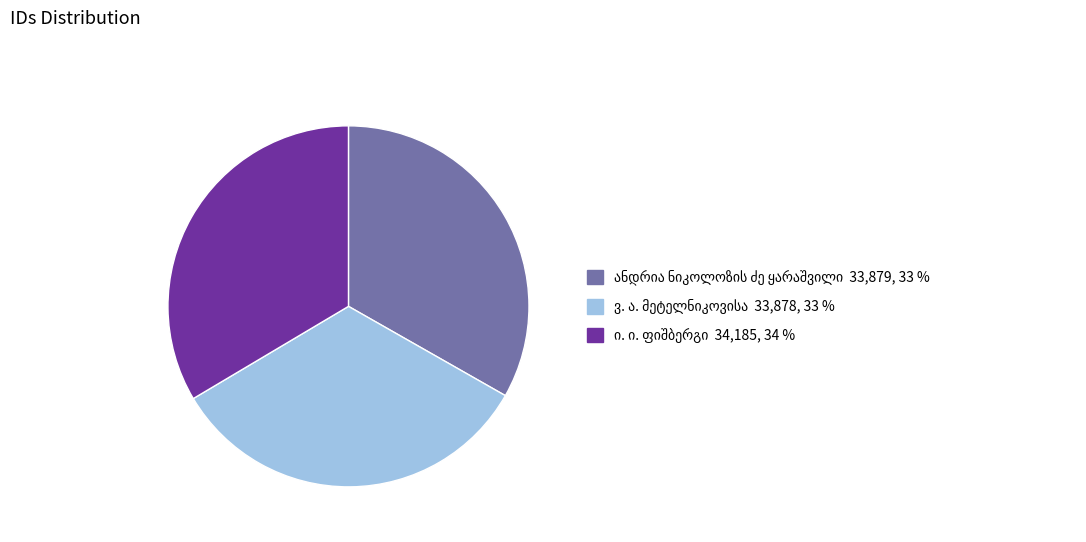

Does any single category account for the majority?

No